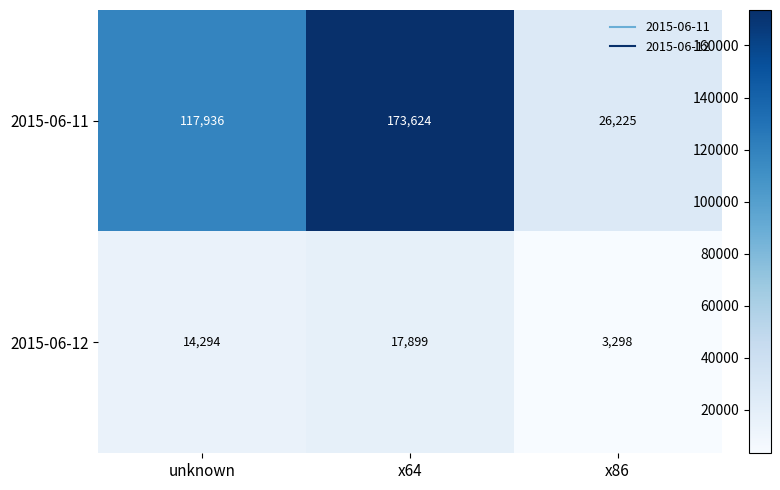

What is the difference between the 2015-06-11 values at unknown and x64?

55688